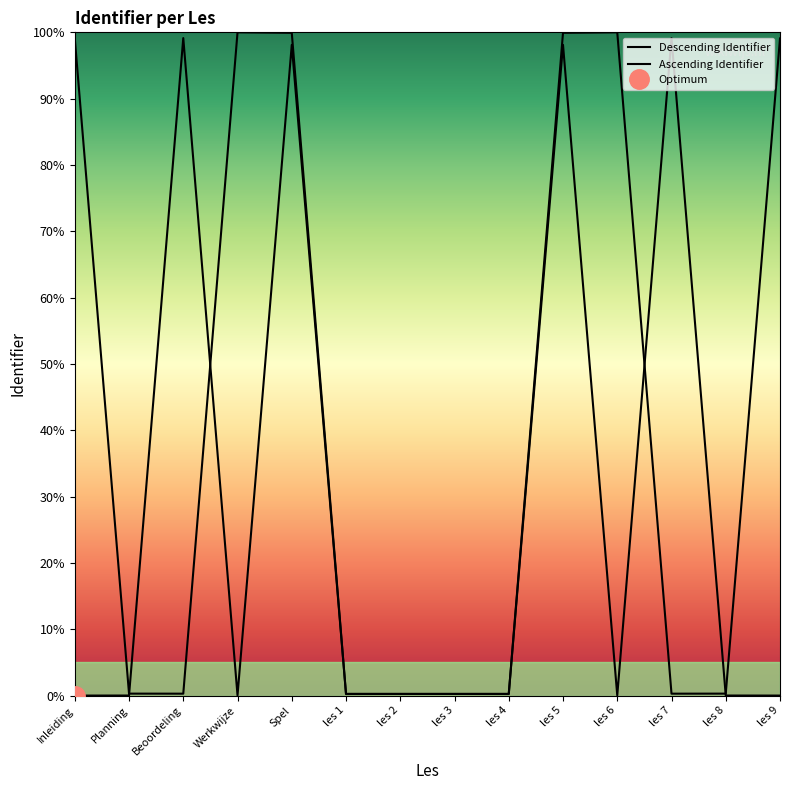

Which has a higher value, les 2 or les 6?

les 6